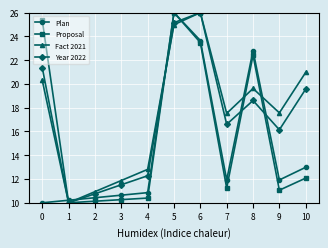

How many lines are shown in the chart?

4